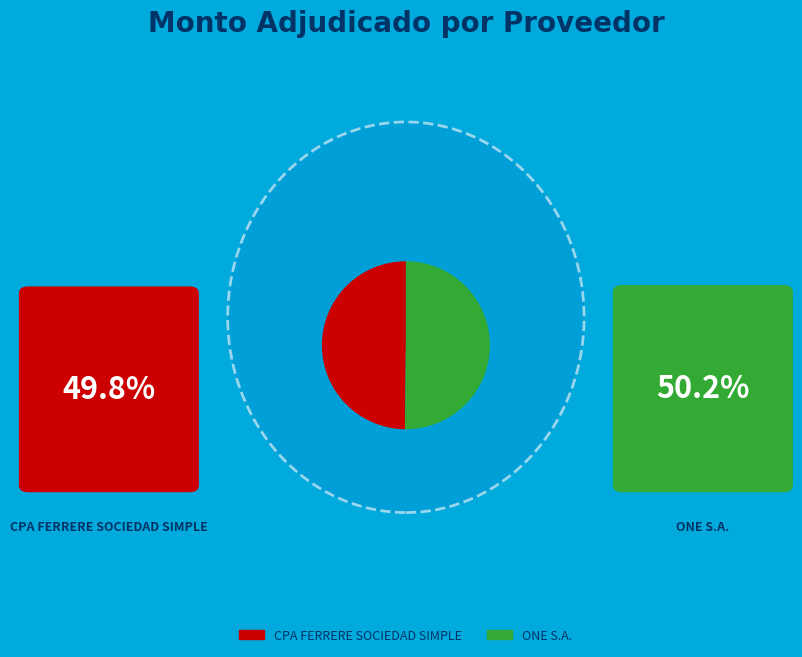

What is the ratio of the value at CPA FERRERE SOCIEDAD SIMPLE to the value at ONE S.A.?

1.0